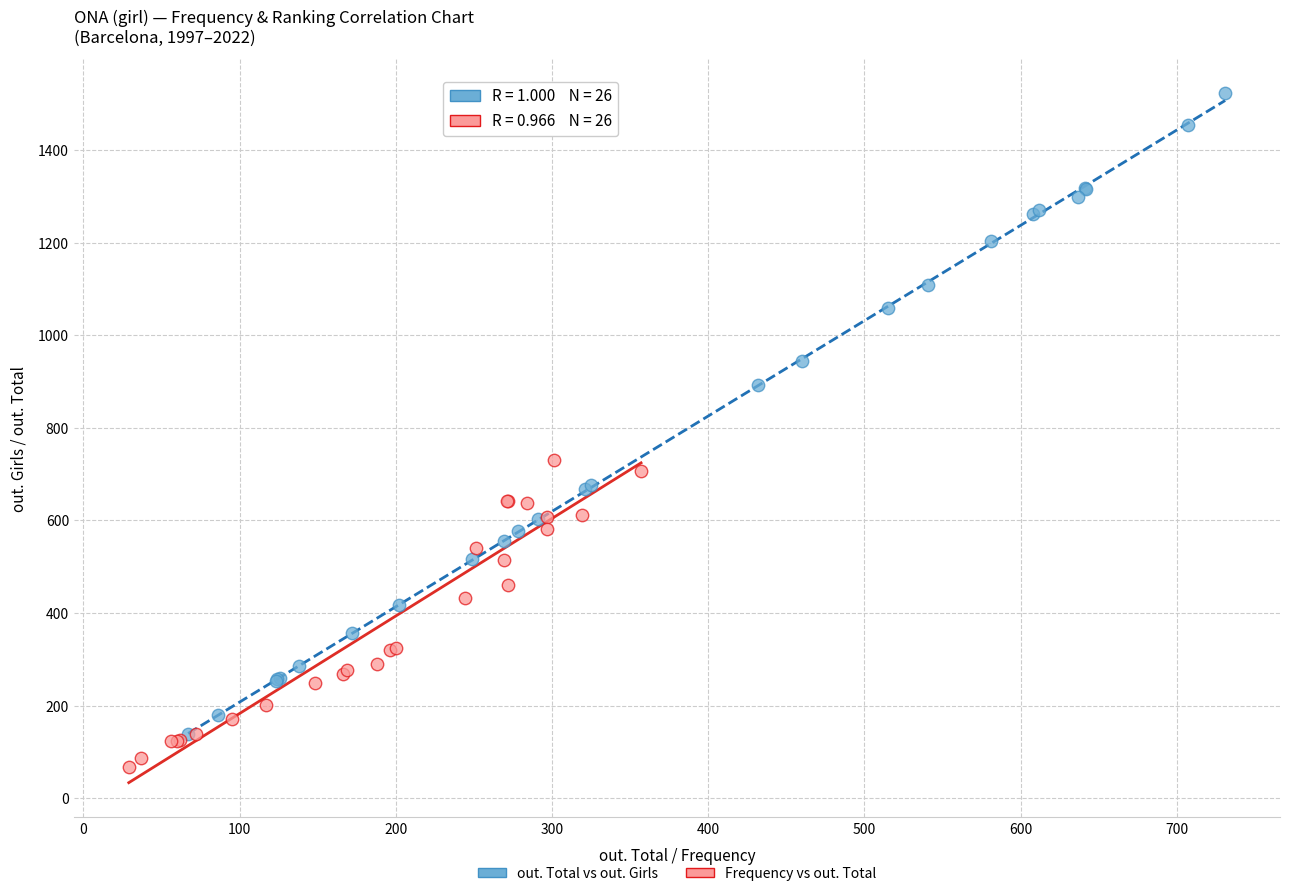

Which series reaches the minimum Y coordinate?

Frequency vs out. Total